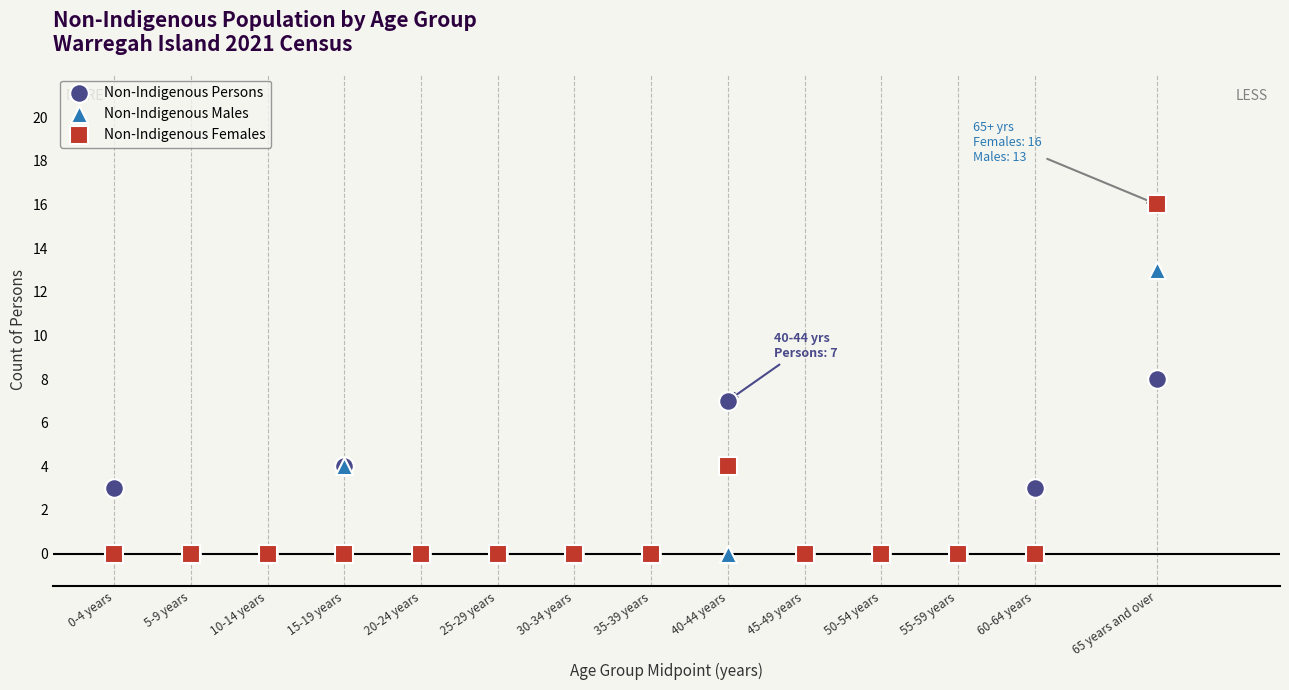

In the Non-Indigenous Males series, what Y value is closest to 6?

4